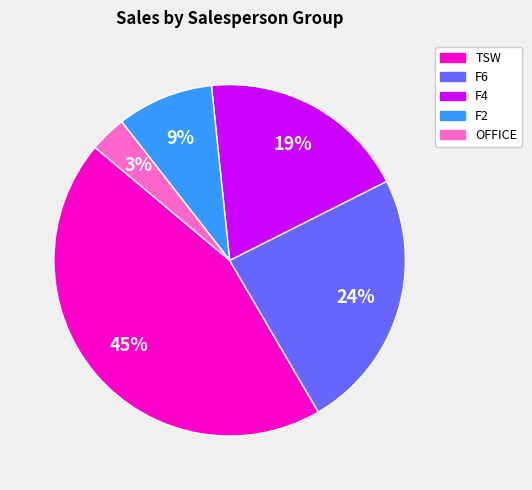

What percentage is the F4 slice, to the nearest percent?

19%